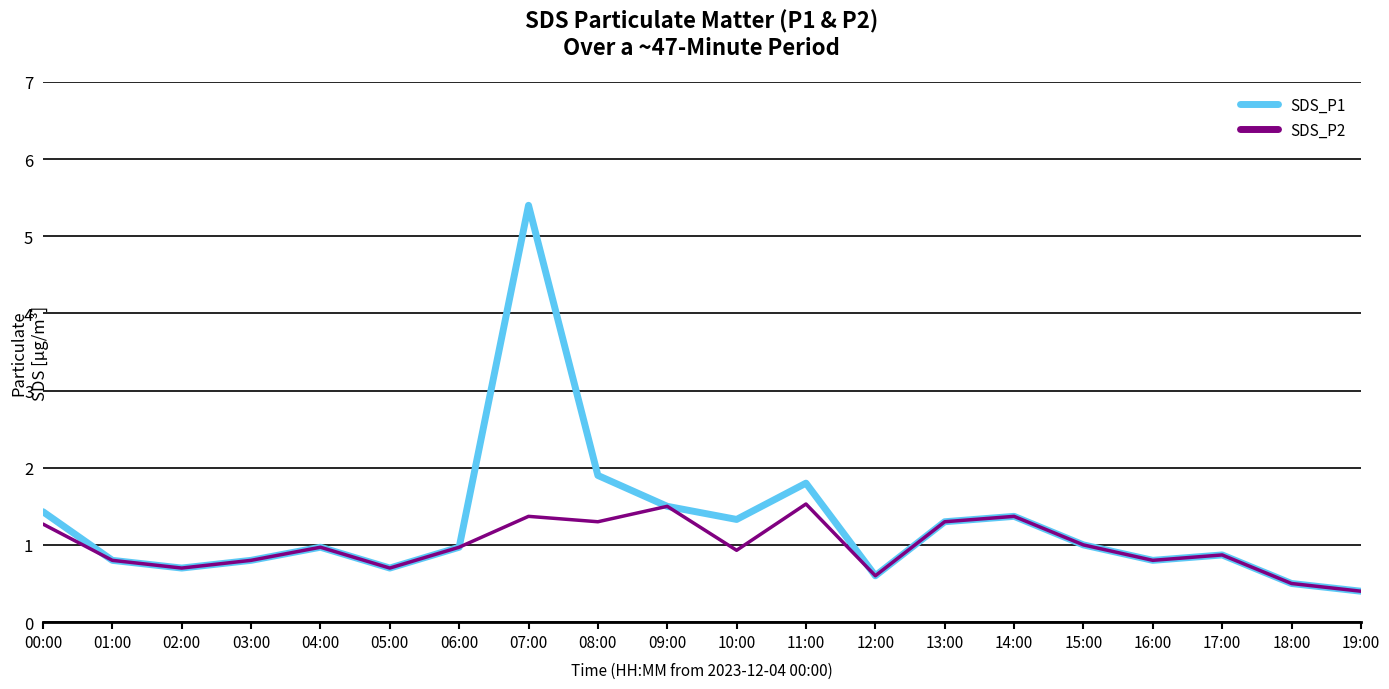

Is it true that SDS_P2 equals 1.0 at 06:00?

True